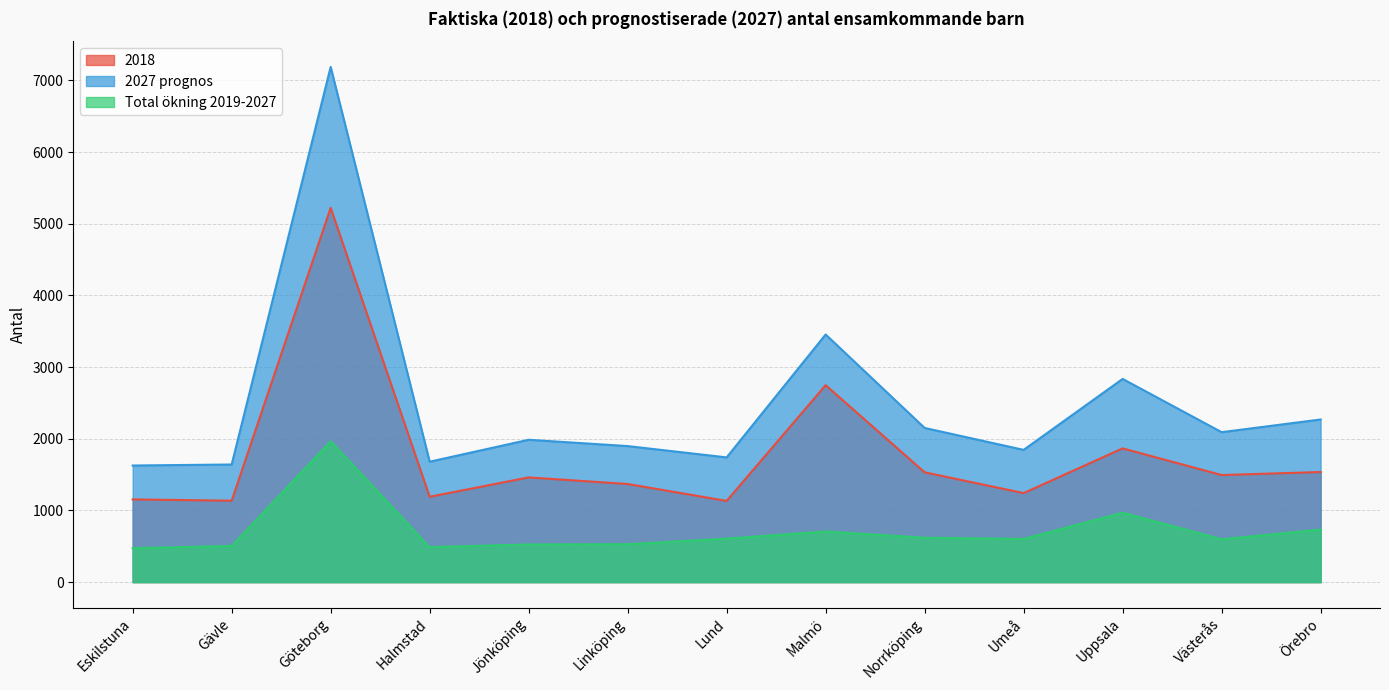

Between Eskilstuna and Jönköping, which is larger?

Jönköping